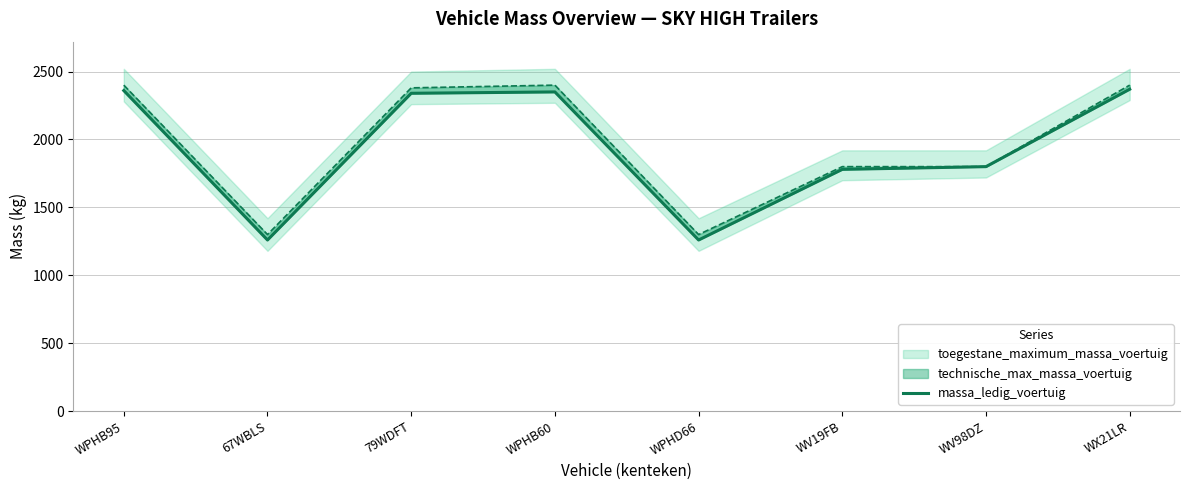

How many values are below 2340?

4